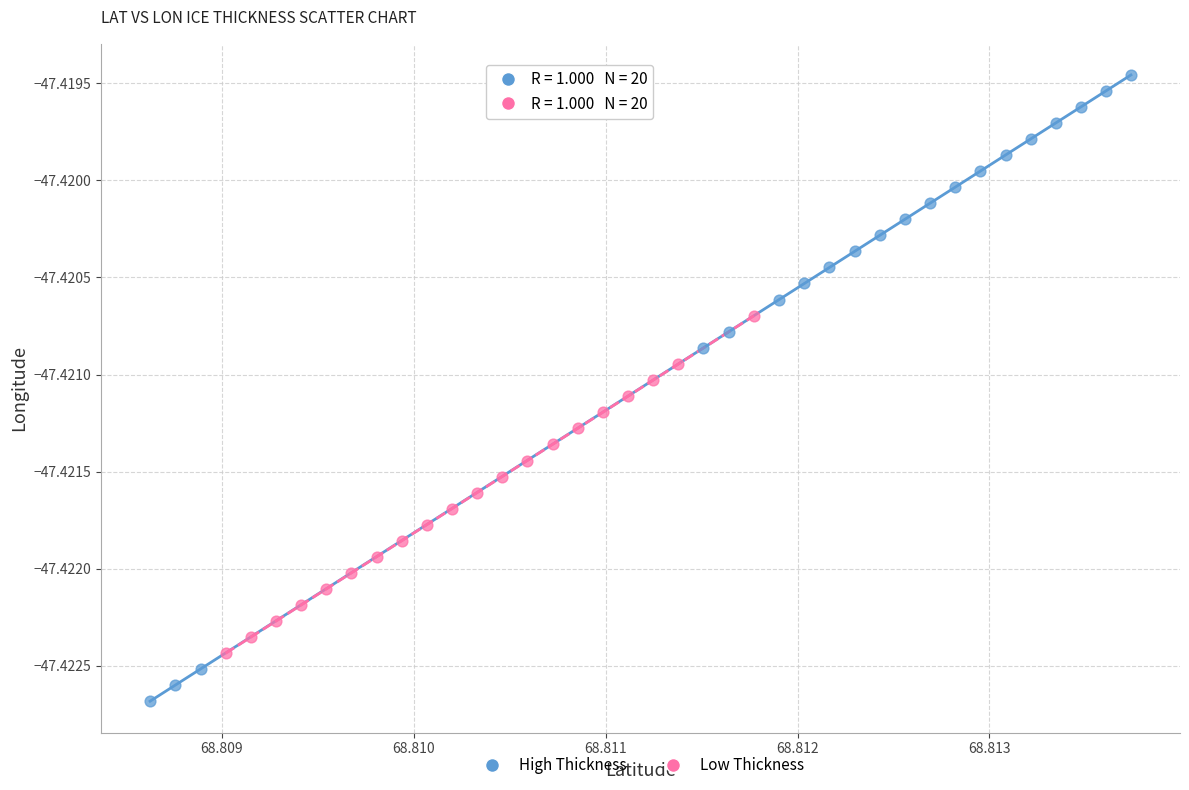

Which series contains the lowest Y value?

High Thickness